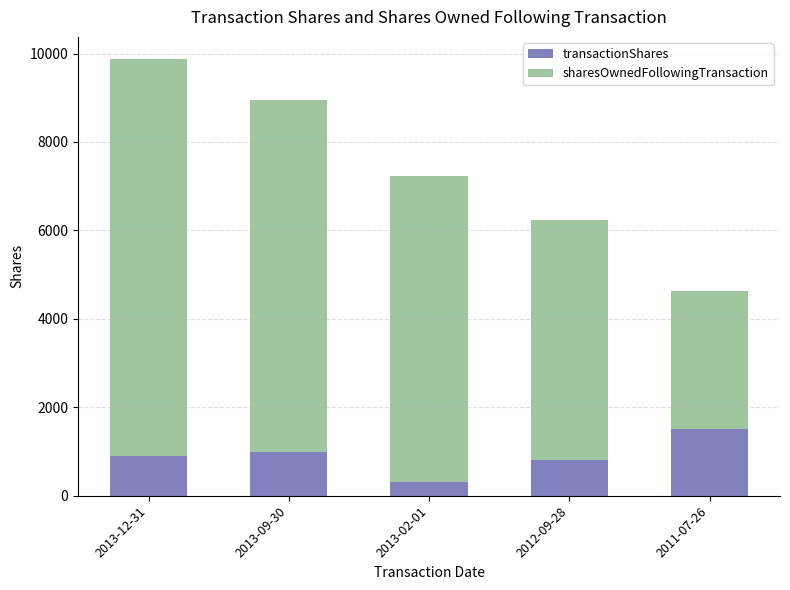

Does the chart contain any negative values?

No